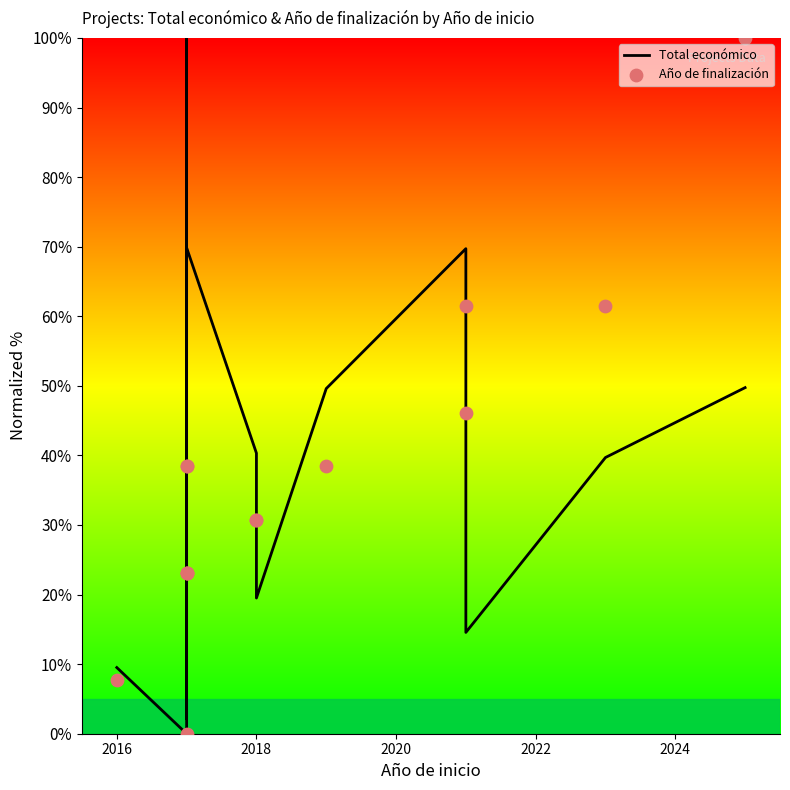

Which series contains the highest Y value?

Total económico